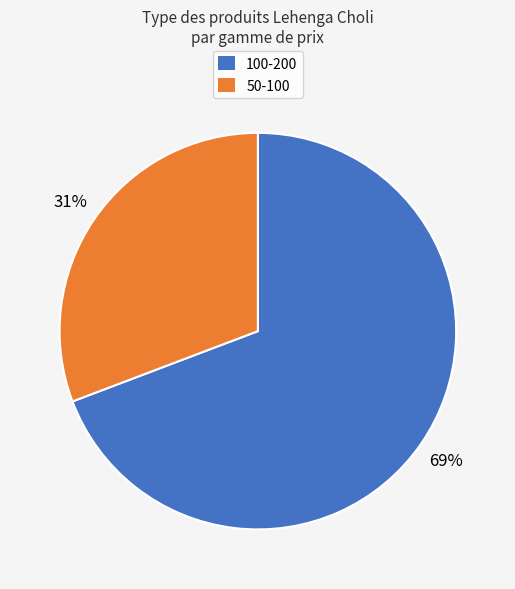

Is there a majority slice in this chart?

Yes